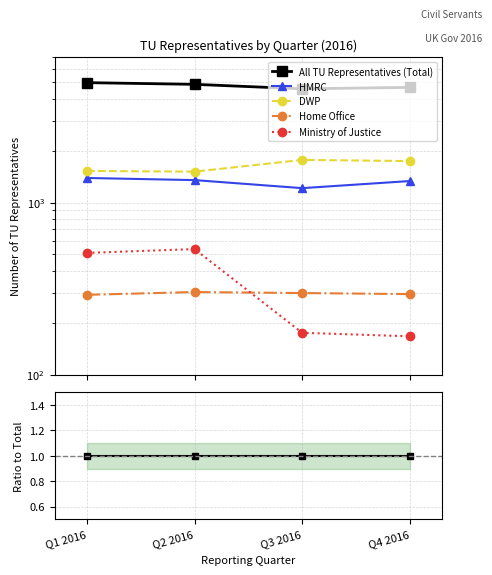

How many data points does each series have?

4